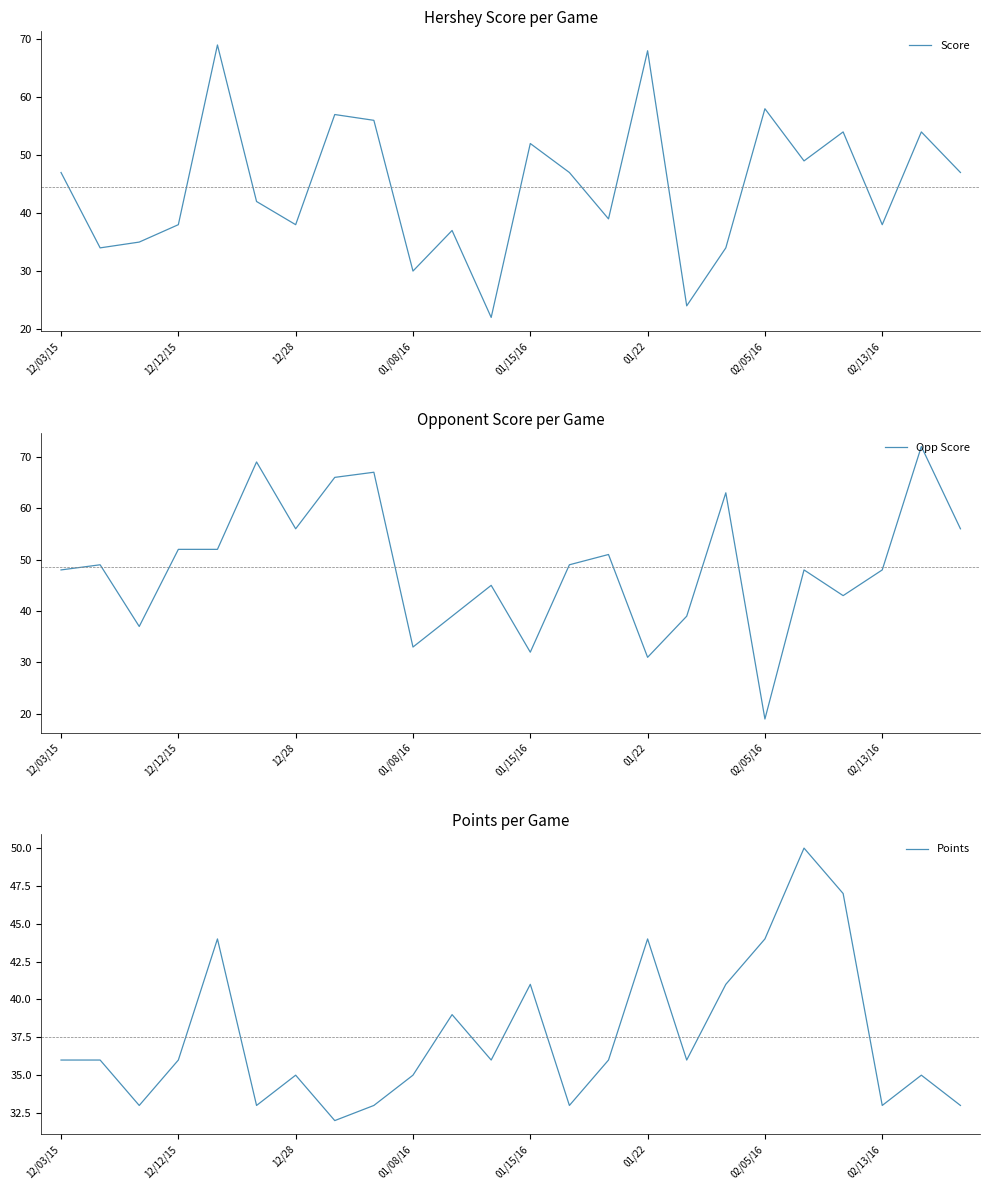

Rank the series by their maximum value, from lowest to highest.

Points, Score, Opp Score